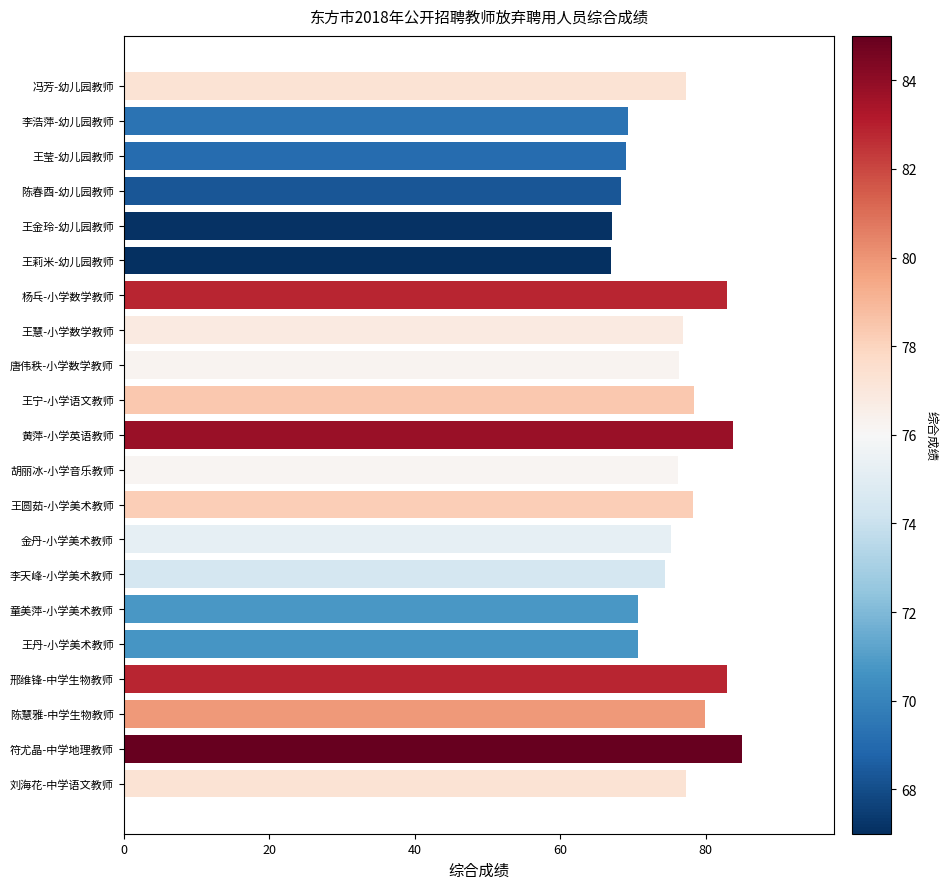

How many bars are there in total?

21